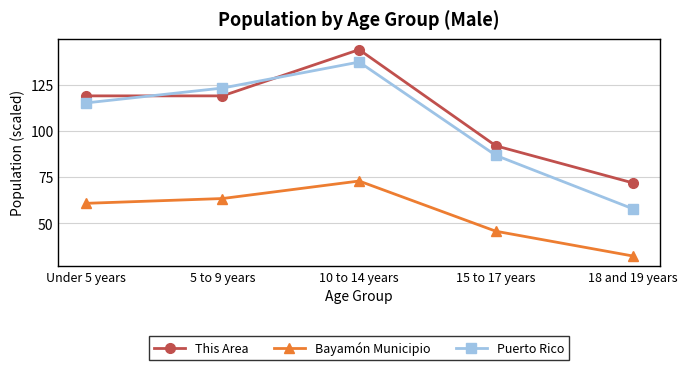

List the labels in order of Puerto Rico value, largest first.

10 to 14 years, 5 to 9 years, Under 5 years, 15 to 17 years, 18 and 19 years